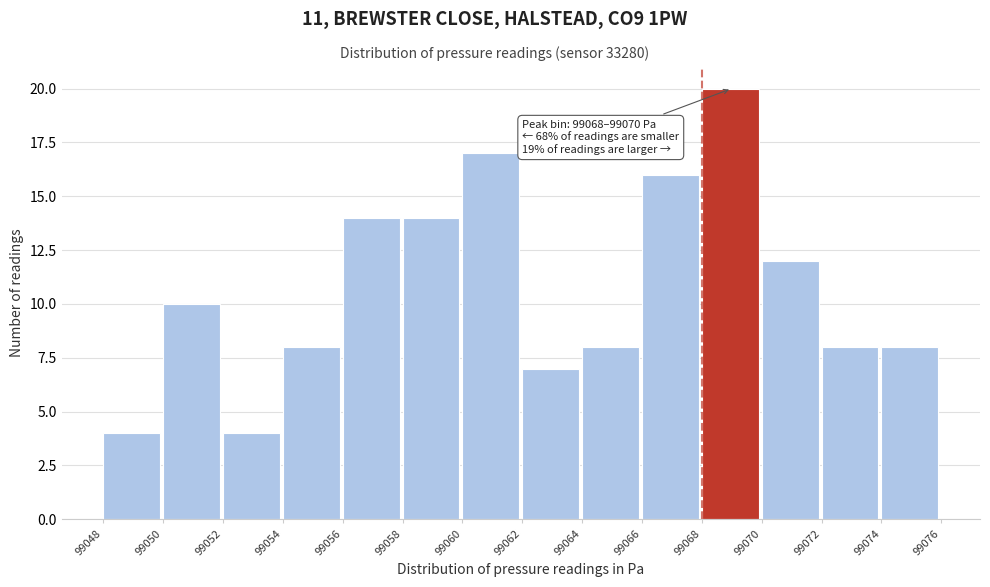

Reading left to right, transcribe all the data shown in this chart.

4	10	4	8	14	14	17	7	8	16	20	12	8	8